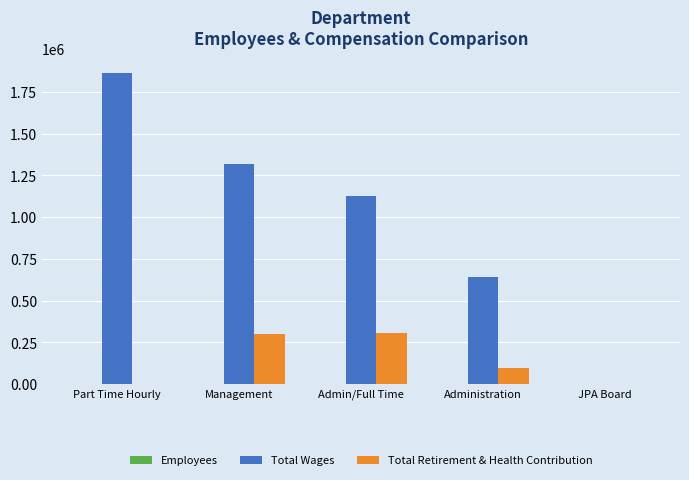

Which series has the largest total across all categories?

Total Wages